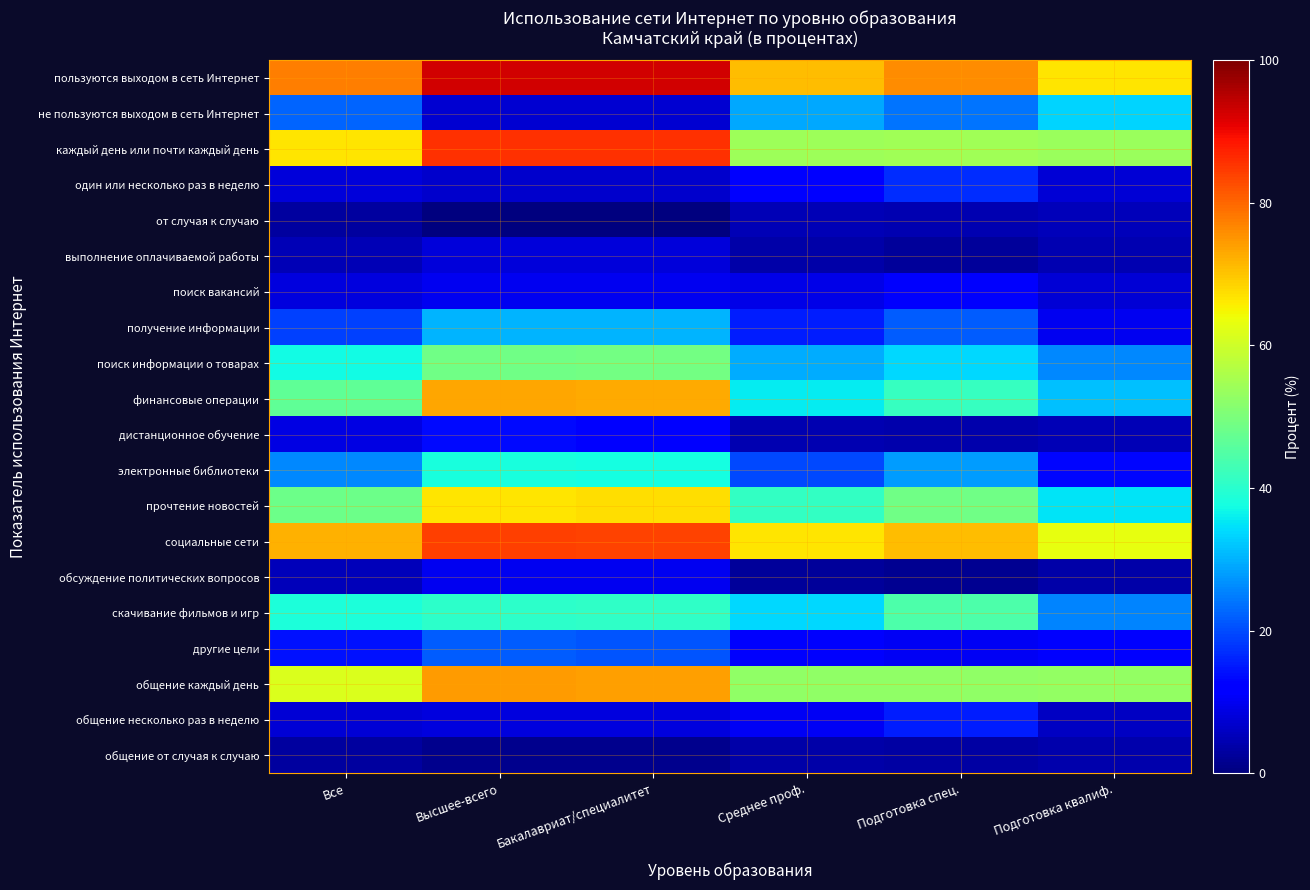

Reading left to right, transcribe all the data shown in this chart.

пользуются выходом в сеть Интернет: Все=77.5	Высшее-всего=92.7	Бакалавриат/специалитет=92.6	Среднее проф.=70.8	Подготовка спец.=76.1	Подготовка квалиф.=66.5
не пользуются выходом в сеть Интернет: Все=22.5	Высшее-всего=7.3	Бакалавриат/специалитет=7.4	Среднее проф.=29.2	Подготовка спец.=23.9	Подготовка квалиф.=33.5
каждый день или почти каждый день: Все=66.5	Высшее-всего=85.8	Бакалавриат/специалитет=85.7	Среднее проф.=54.1	Подготовка спец.=54.6	Подготовка квалиф.=53.7
один или несколько раз в неделю: Все=7.9	Высшее-всего=6.9	Бакалавриат/специалитет=6.9	Среднее проф.=11.9	Подготовка спец.=17.1	Подготовка квалиф.=7.7
от случая к случаю: Все=3.1	Высшее-всего=0.0	Бакалавриат/специалитет=0.0	Среднее проф.=4.8	Подготовка спец.=4.4	Подготовка квалиф.=5.1
выполнение оплачиваемой работы: Все=4.9	Высшее-всего=8.1	Бакалавриат/специалитет=8.2	Среднее проф.=3.6	Подготовка спец.=2.6	Подготовка квалиф.=4.4
поиск вакансий: Все=8.6	Высшее-всего=9.9	Бакалавриат/специалитет=10.0	Среднее проф.=9.1	Подготовка спец.=11.1	Подготовка квалиф.=7.4
получение информации: Все=18.8	Высшее-всего=30.2	Бакалавриат/специалитет=30.4	Среднее проф.=15.3	Подготовка спец.=21.8	Подготовка квалиф.=10.1
поиск информации о товарах: Все=37.4	Высшее-всего=48.5	Бакалавриат/специалитет=48.9	Среднее проф.=29.3	Подготовка спец.=33.8	Подготовка квалиф.=25.8
финансовые операции: Все=46.5	Высшее-всего=73.2	Бакалавриат/специалитет=73.0	Среднее проф.=35.9	Подготовка спец.=41.5	Подготовка квалиф.=31.5
дистанционное обучение: Все=8.7	Высшее-всего=13.6	Бакалавриат/специалитет=12.9	Среднее проф.=4.5	Подготовка спец.=4.0	Подготовка квалиф.=4.9
электронные библиотеки: Все=26.1	Высшее-всего=38.1	Бакалавриат/специалитет=37.6	Среднее проф.=19.7	Подготовка спец.=28.1	Подготовка квалиф.=12.9
прочтение новостей: Все=48.4	Высшее-всего=66.8	Бакалавриат/специалитет=67.3	Среднее проф.=41.1	Подготовка спец.=48.6	Подготовка квалиф.=35.0
социальные сети: Все=72.0	Высшее-всего=84.1	Бакалавриат/специалитет=83.9	Среднее проф.=66.6	Подготовка спец.=71.1	Подготовка квалиф.=63.0
обсуждение политических вопросов: Все=5.3	Высшее-всего=9.9	Бакалавриат/специалитет=10.0	Среднее проф.=2.7	Подготовка спец.=1.7	Подготовка квалиф.=3.5
скачивание фильмов и игр: Все=38.4	Высшее-всего=40.5	Бакалавриат/специалитет=40.8	Среднее проф.=33.8	Подготовка спец.=44.4	Подготовка квалиф.=25.4
другие цели: Все=14.2	Высшее-всего=21.6	Бакалавриат/специалитет=21.0	Среднее проф.=11.1	Подготовка спец.=10.5	Подготовка квалиф.=11.6
общение каждый день: Все=61.5	Высшее-всего=74.3	Бакалавриат/специалитет=74.1	Среднее проф.=52.6	Подготовка спец.=52.4	Подготовка квалиф.=52.8
общение несколько раз в неделю: Все=7.6	Высшее-всего=8.2	Бакалавриат/специалитет=8.3	Среднее проф.=10.3	Подготовка спец.=15.4	Подготовка квалиф.=6.1
общение от случая к случаю: Все=2.9	Высшее-всего=1.5	Бакалавриат/специалитет=1.5	Среднее проф.=3.7	Подготовка спец.=3.2	Подготовка квалиф.=4.0